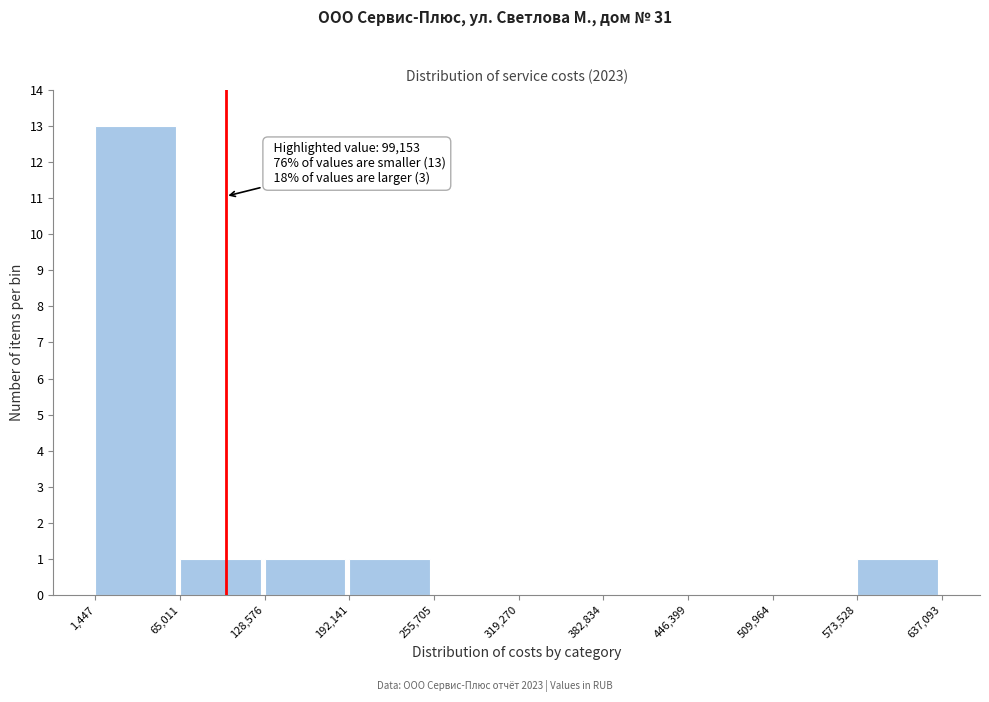

Which range on the x-axis has the tallest bar?

1,447 to 65,011